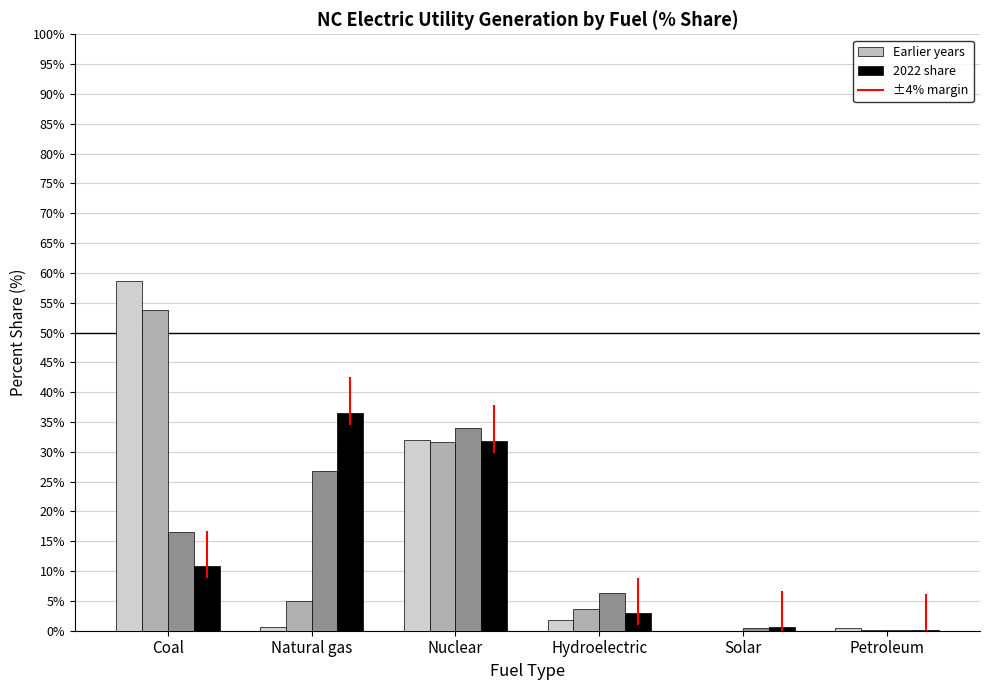

What is the greatest value displayed?

58.7